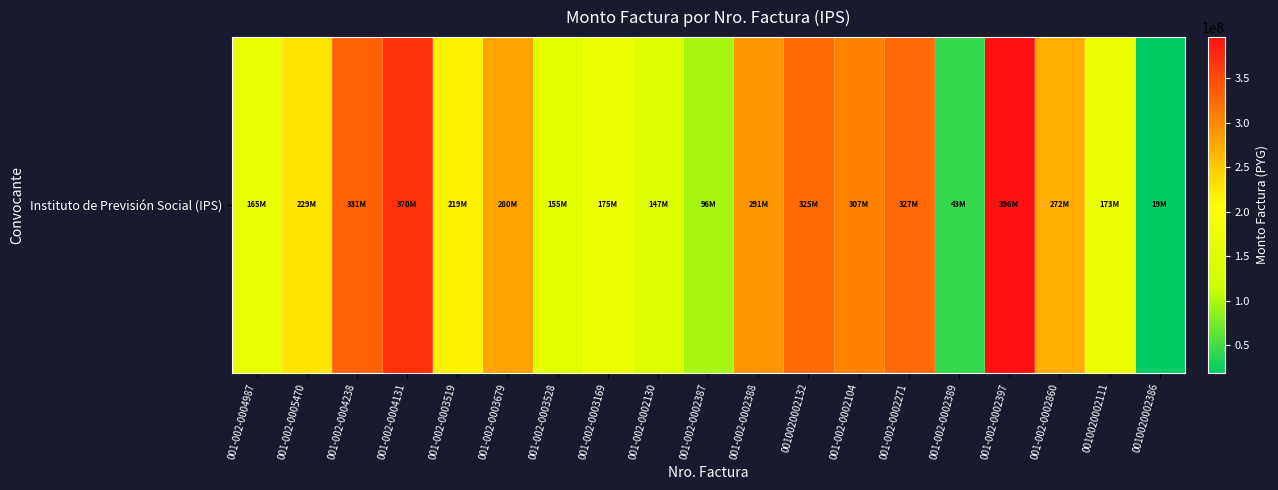

At which label does the data first exceed 228547000?

001-002-0004238